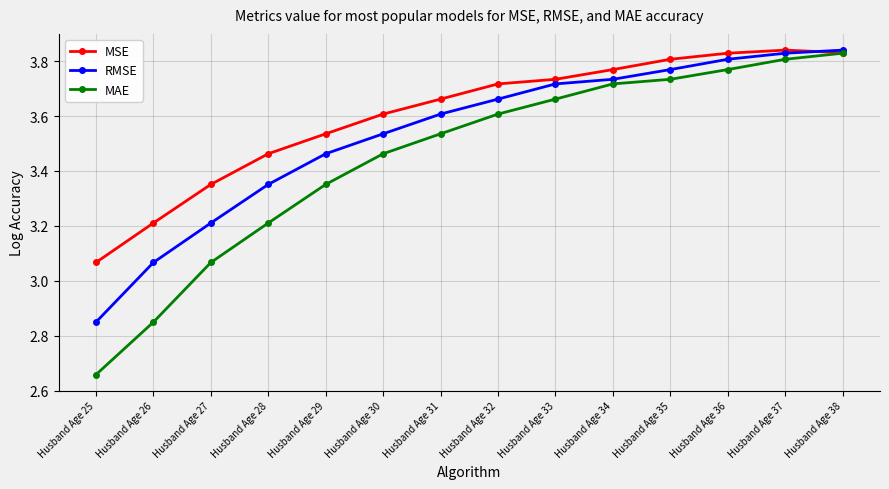

The value of MAE at Husband Age 32 is 0.8. True or false?

False